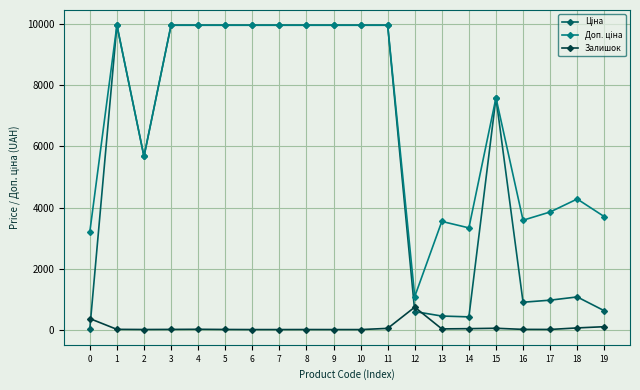

What is the greatest value displayed?

9975.0